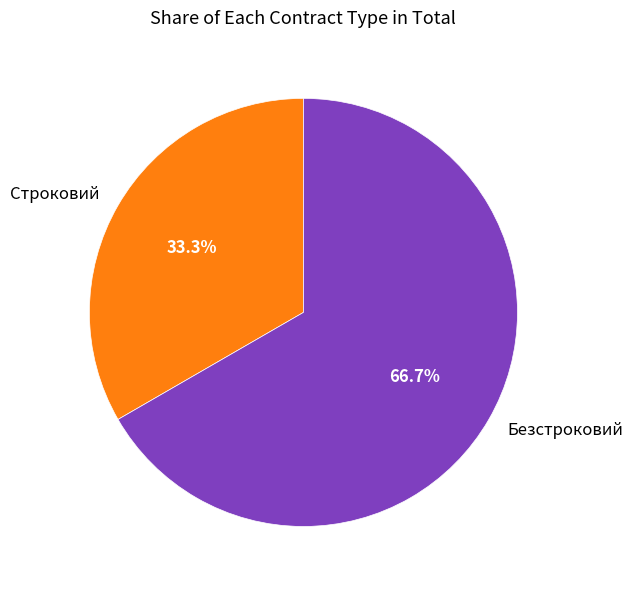

Which slice is the smallest?

Строковий